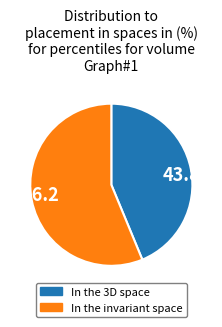

What is the ratio of the value at 56.2 to the value at 43.8?

1.3